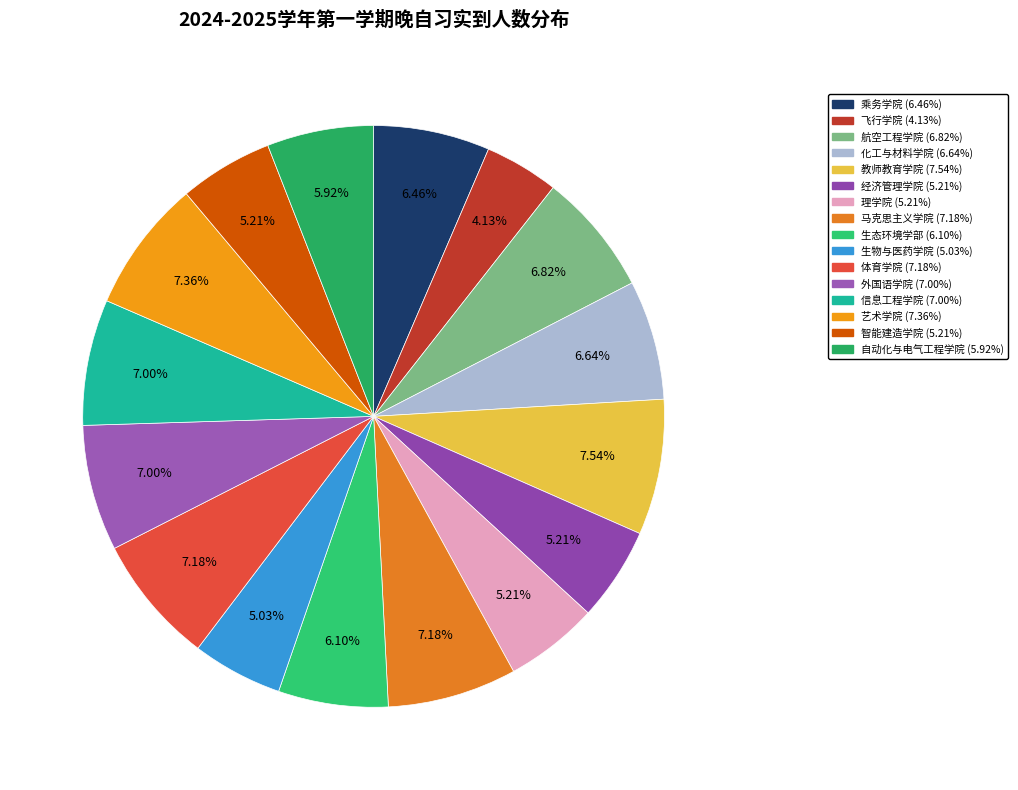

To the nearest percent, what is the difference between the 外国语学院 and 自动化与电气工程学院 slice percentages?

1%